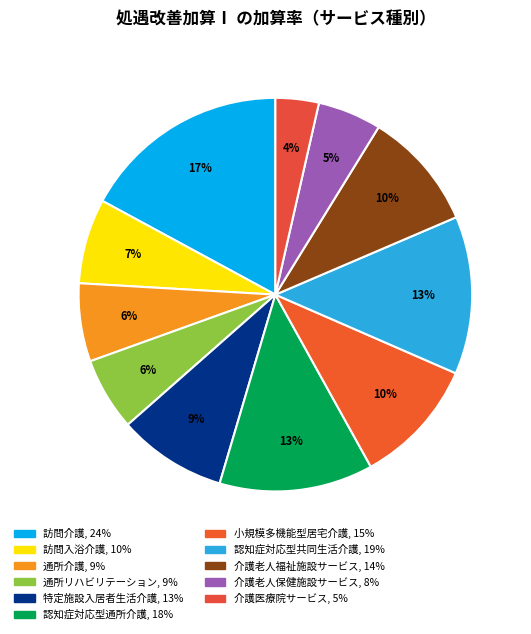

What is the change in value from 認知症対応型通所介護 to 介護老人保健施設サービス?

-0.1